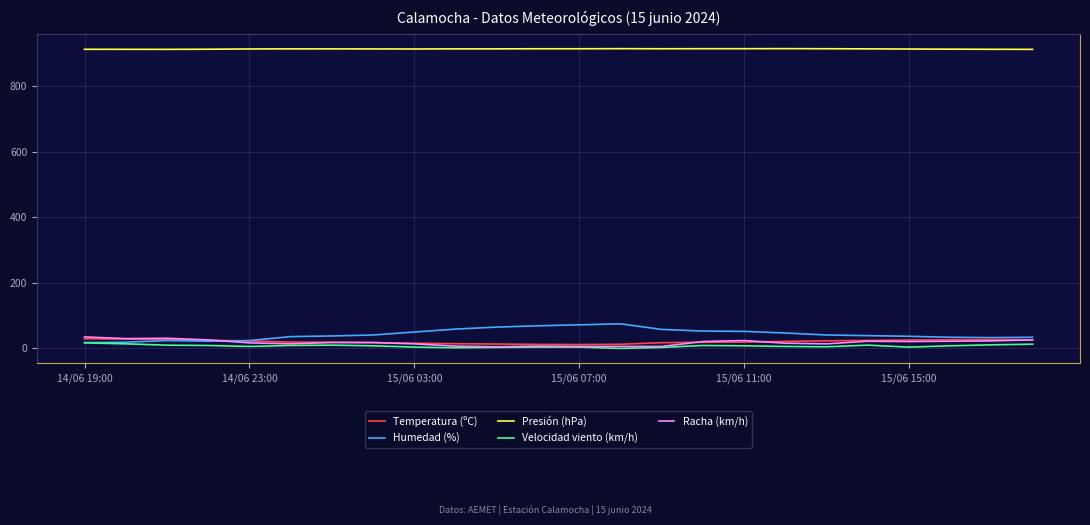

Which series has the widest spread of values?

Humedad (%)